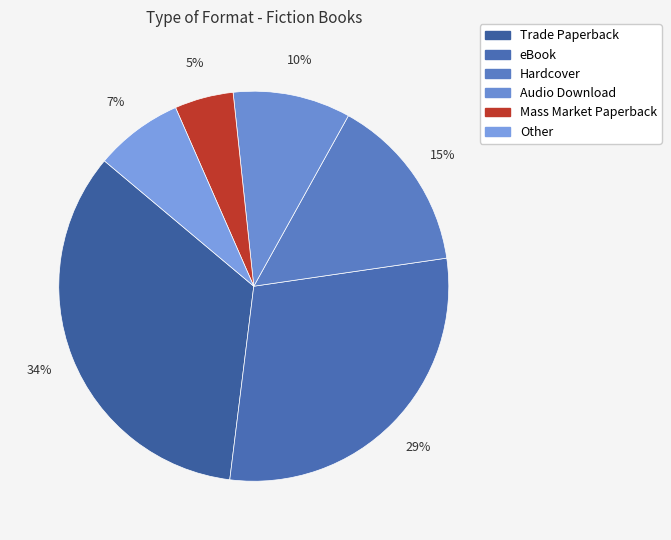

To the nearest percent, what is the difference between the eBook and Trade Paperback slice percentages?

5%